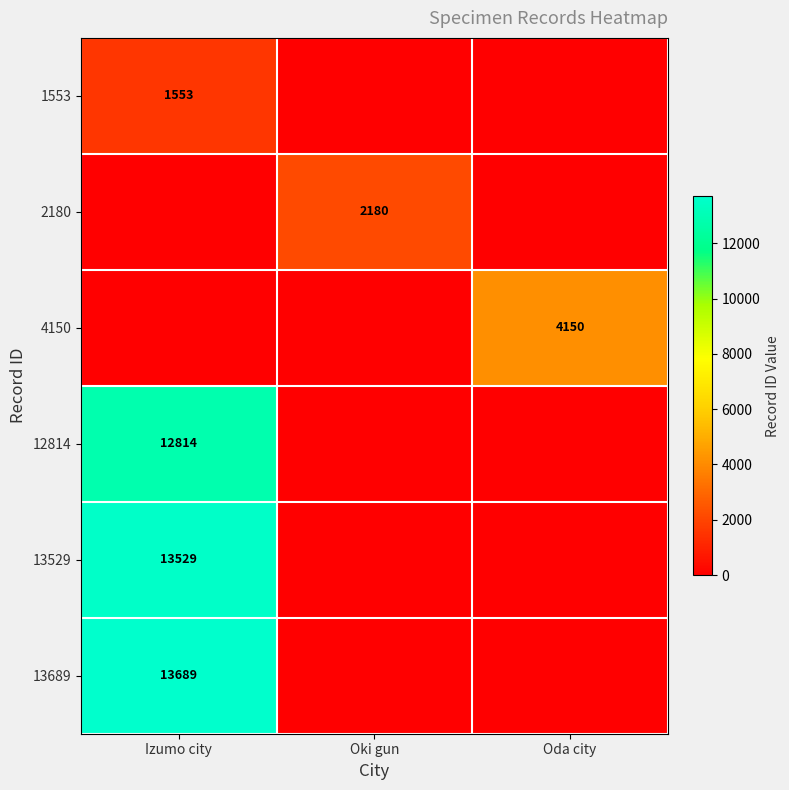

Is the value of 13529 at Izumo city greater than the value of 1553 at Izumo city?

Yes